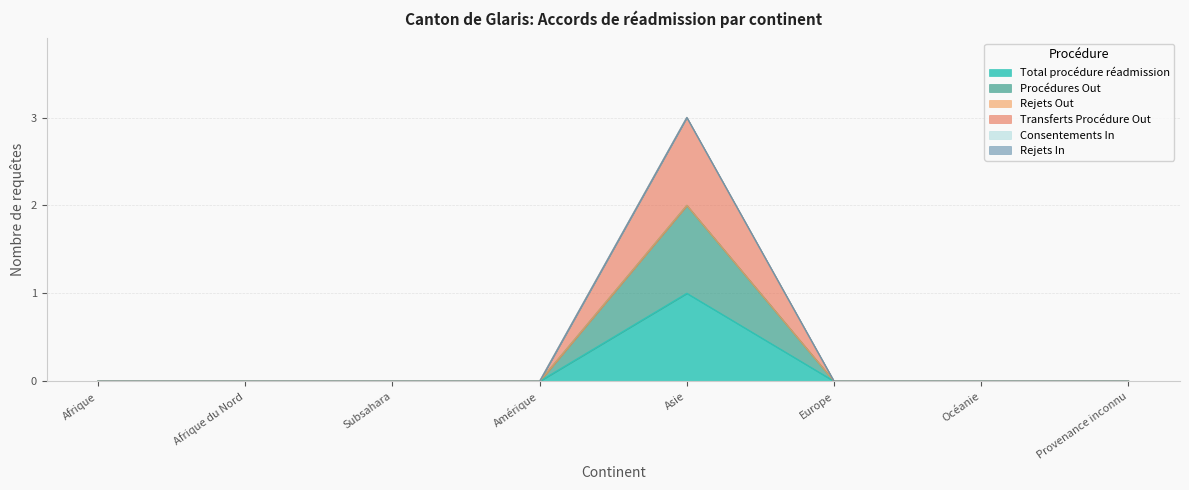

Which series changed the most between Amérique and Océanie?

Total procédure réadmission